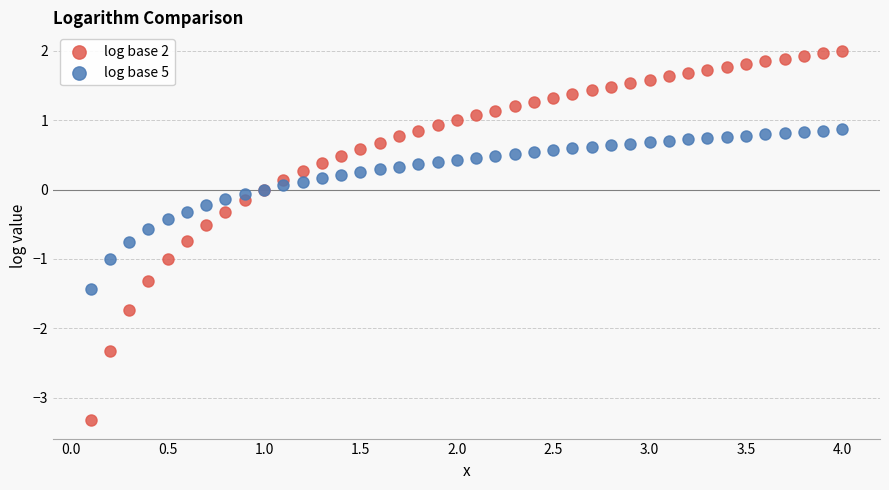

Which series has the largest Y range (max minus min)?

log base 2